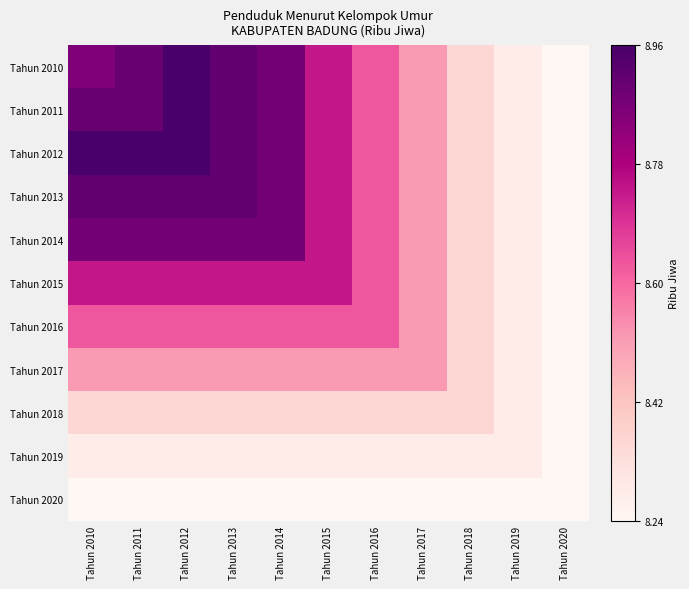

Reading left to right, what are all the values shown in this chart?

Tahun 2010: Tahun 2010=8.9	Tahun 2011=8.9	Tahun 2012=9.0	Tahun 2013=8.9	Tahun 2014=8.9	Tahun 2015=8.7	Tahun 2016=8.6	Tahun 2017=8.5	Tahun 2018=8.4	Tahun 2019=8.3	Tahun 2020=8.2
Tahun 2011: Tahun 2010=8.9	Tahun 2011=8.9	Tahun 2012=9.0	Tahun 2013=8.9	Tahun 2014=8.9	Tahun 2015=8.7	Tahun 2016=8.6	Tahun 2017=8.5	Tahun 2018=8.4	Tahun 2019=8.3	Tahun 2020=8.2
Tahun 2012: Tahun 2010=9.0	Tahun 2011=9.0	Tahun 2012=9.0	Tahun 2013=8.9	Tahun 2014=8.9	Tahun 2015=8.7	Tahun 2016=8.6	Tahun 2017=8.5	Tahun 2018=8.4	Tahun 2019=8.3	Tahun 2020=8.2
Tahun 2013: Tahun 2010=8.9	Tahun 2011=8.9	Tahun 2012=8.9	Tahun 2013=8.9	Tahun 2014=8.9	Tahun 2015=8.7	Tahun 2016=8.6	Tahun 2017=8.5	Tahun 2018=8.4	Tahun 2019=8.3	Tahun 2020=8.2
Tahun 2014: Tahun 2010=8.9	Tahun 2011=8.9	Tahun 2012=8.9	Tahun 2013=8.9	Tahun 2014=8.9	Tahun 2015=8.7	Tahun 2016=8.6	Tahun 2017=8.5	Tahun 2018=8.4	Tahun 2019=8.3	Tahun 2020=8.2
Tahun 2015: Tahun 2010=8.7	Tahun 2011=8.7	Tahun 2012=8.7	Tahun 2013=8.7	Tahun 2014=8.7	Tahun 2015=8.7	Tahun 2016=8.6	Tahun 2017=8.5	Tahun 2018=8.4	Tahun 2019=8.3	Tahun 2020=8.2
Tahun 2016: Tahun 2010=8.6	Tahun 2011=8.6	Tahun 2012=8.6	Tahun 2013=8.6	Tahun 2014=8.6	Tahun 2015=8.6	Tahun 2016=8.6	Tahun 2017=8.5	Tahun 2018=8.4	Tahun 2019=8.3	Tahun 2020=8.2
Tahun 2017: Tahun 2010=8.5	Tahun 2011=8.5	Tahun 2012=8.5	Tahun 2013=8.5	Tahun 2014=8.5	Tahun 2015=8.5	Tahun 2016=8.5	Tahun 2017=8.5	Tahun 2018=8.4	Tahun 2019=8.3	Tahun 2020=8.2
Tahun 2018: Tahun 2010=8.4	Tahun 2011=8.4	Tahun 2012=8.4	Tahun 2013=8.4	Tahun 2014=8.4	Tahun 2015=8.4	Tahun 2016=8.4	Tahun 2017=8.4	Tahun 2018=8.4	Tahun 2019=8.3	Tahun 2020=8.2
Tahun 2019: Tahun 2010=8.3	Tahun 2011=8.3	Tahun 2012=8.3	Tahun 2013=8.3	Tahun 2014=8.3	Tahun 2015=8.3	Tahun 2016=8.3	Tahun 2017=8.3	Tahun 2018=8.3	Tahun 2019=8.3	Tahun 2020=8.2
Tahun 2020: Tahun 2010=8.2	Tahun 2011=8.2	Tahun 2012=8.2	Tahun 2013=8.2	Tahun 2014=8.2	Tahun 2015=8.2	Tahun 2016=8.2	Tahun 2017=8.2	Tahun 2018=8.2	Tahun 2019=8.2	Tahun 2020=8.2